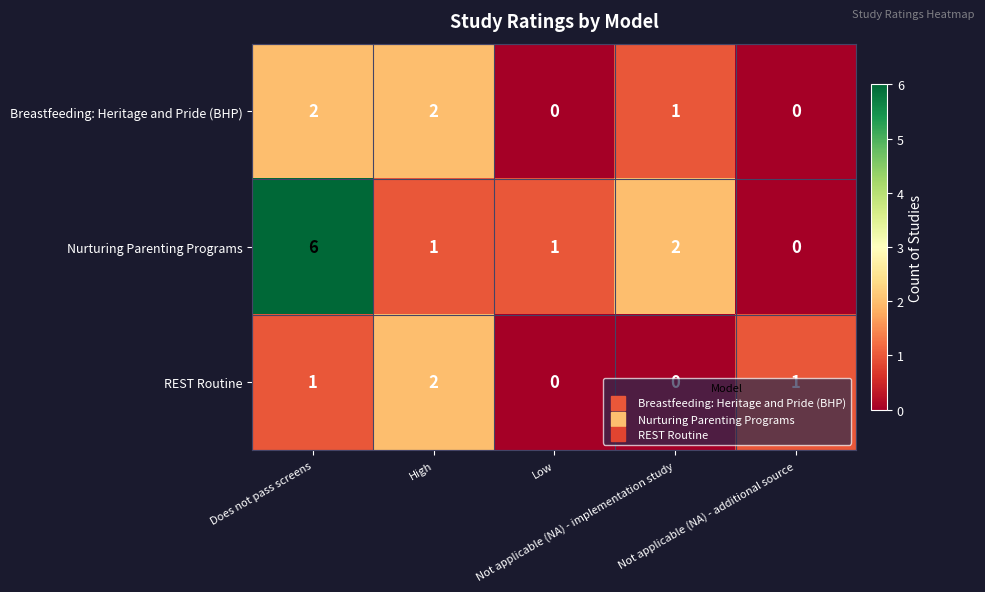

Which series has the widest spread of values?

Nurturing Parenting Programs